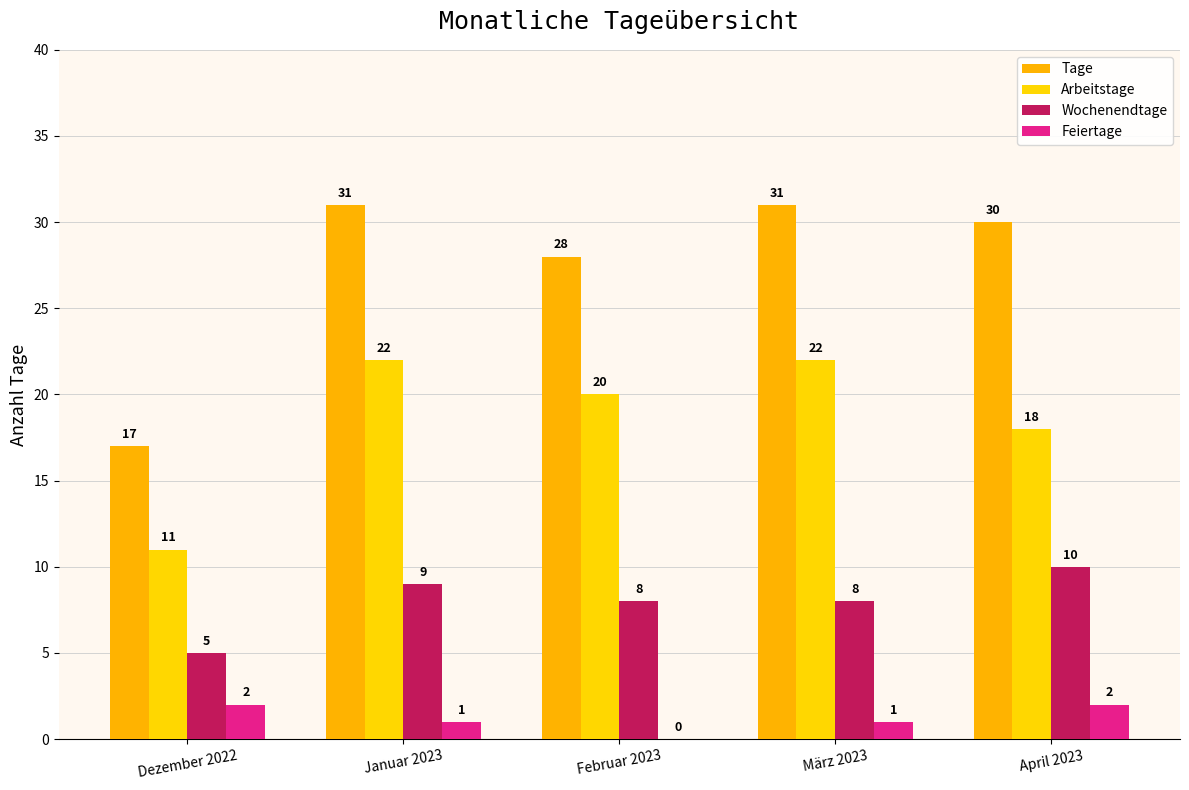

Count the Arbeitstage values in the range 18 to 22.

4